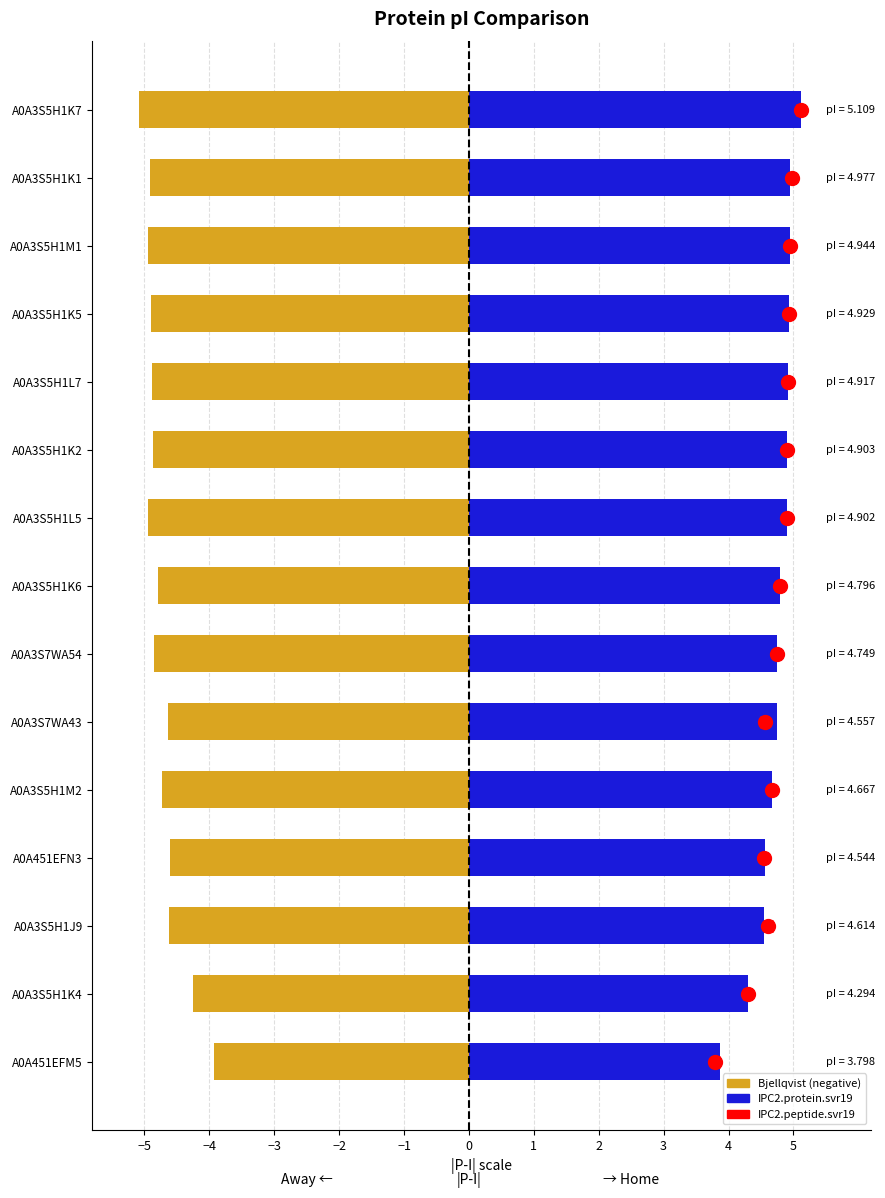

What is the sum of all Bjellqvist (neg) values?

-71.0